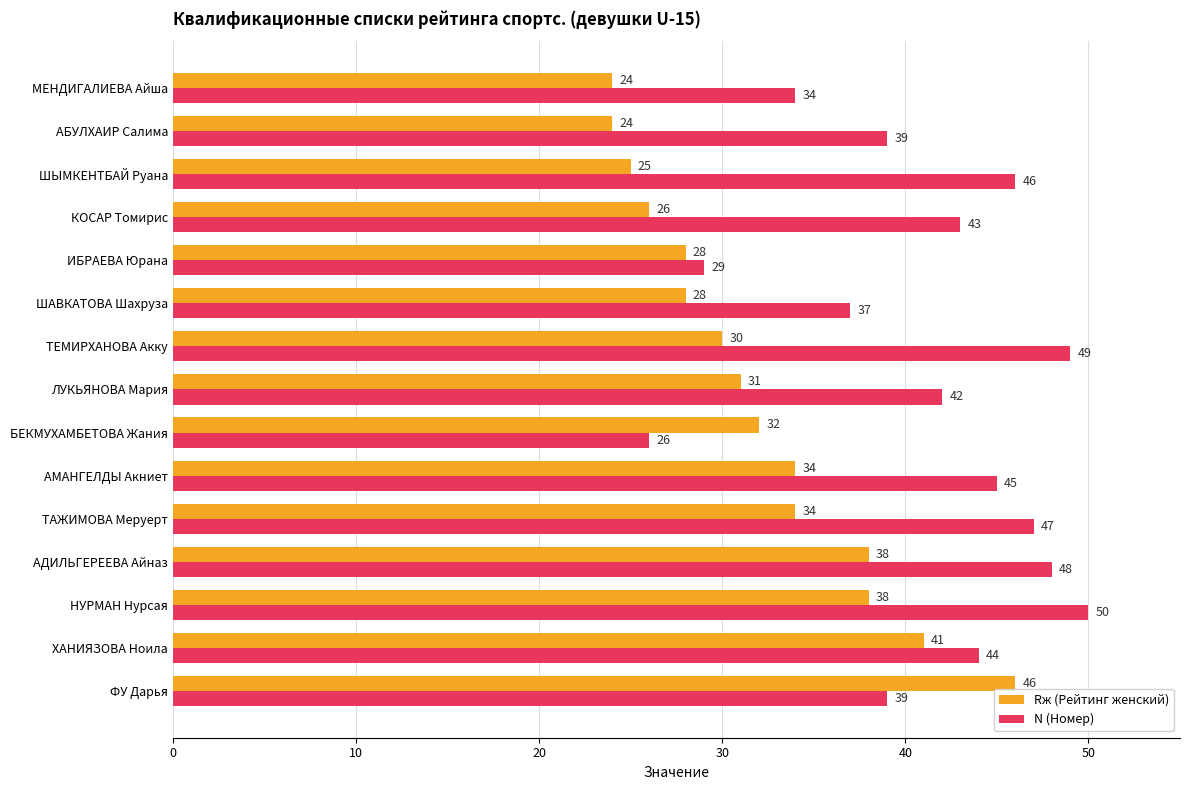

Which series has the widest spread of values?

N (Номер)